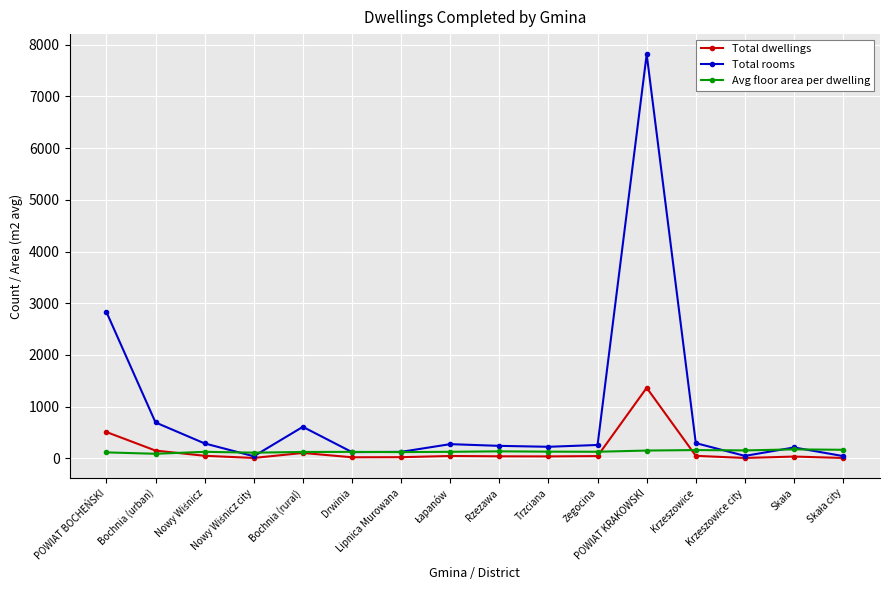

Rank the series by their maximum value, from highest to lowest.

Total rooms, Total dwellings, Avg floor area per dwelling